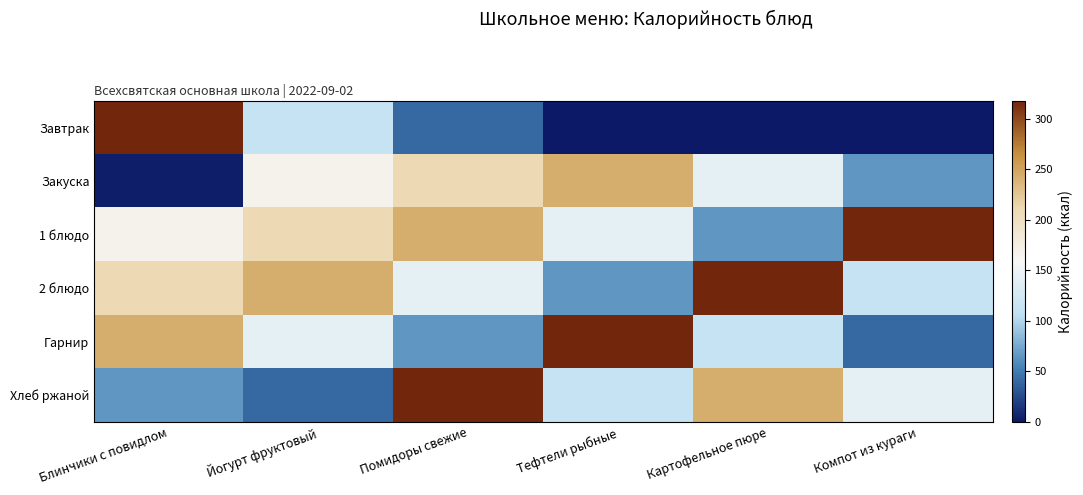

Reading left to right, what are all the values shown in this chart?

Завтрак: Блинчики с повидлом=318.0	Йогурт фруктовый=112.5	Помидоры свежие=40.0	Тефтели рыбные=0.0	Картофельное пюре=0.0	Компот из кураги=0.0
Закуска: Блинчики с повидлом=2.8	Йогурт фруктовый=167.0	Помидоры свежие=208.8	Тефтели рыбные=244.5	Картофельное пюре=142.0	Компот из кураги=65.5
1 блюдо: Блинчики с повидлом=167.0	Йогурт фруктовый=208.8	Помидоры свежие=244.5	Тефтели рыбные=142.0	Картофельное пюре=65.5	Компот из кураги=318.0
2 блюдо: Блинчики с повидлом=208.8	Йогурт фруктовый=244.5	Помидоры свежие=142.0	Тефтели рыбные=65.5	Картофельное пюре=318.0	Компот из кураги=112.5
Гарнир: Блинчики с повидлом=244.5	Йогурт фруктовый=142.0	Помидоры свежие=65.5	Тефтели рыбные=318.0	Картофельное пюре=112.5	Компот из кураги=40.0
Хлеб ржаной: Блинчики с повидлом=65.5	Йогурт фруктовый=40.0	Помидоры свежие=318.0	Тефтели рыбные=112.5	Картофельное пюре=244.5	Компот из кураги=142.0